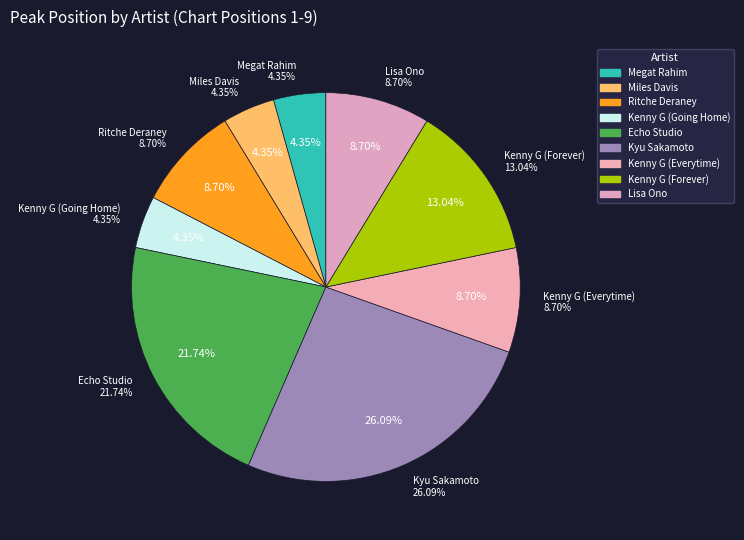

Is there a majority slice in this chart?

No